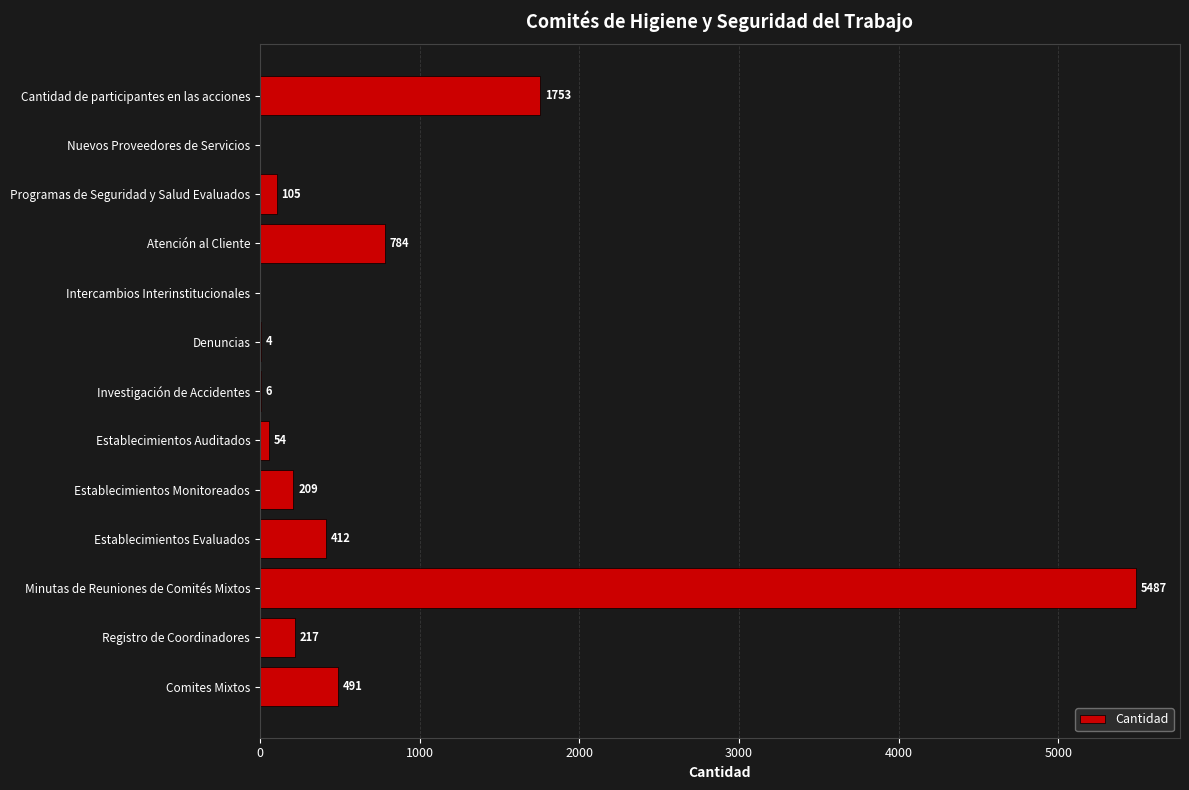

The value at Cantidad de participantes en las acciones is 1753. True or false?

True